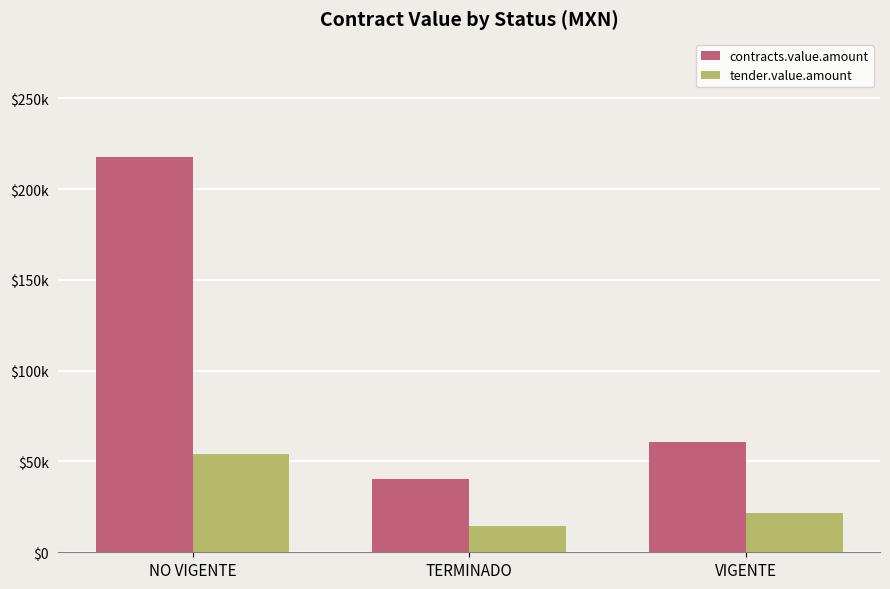

The value of tender.value.amount at TERMINADO is 21328.3. True or false?

False